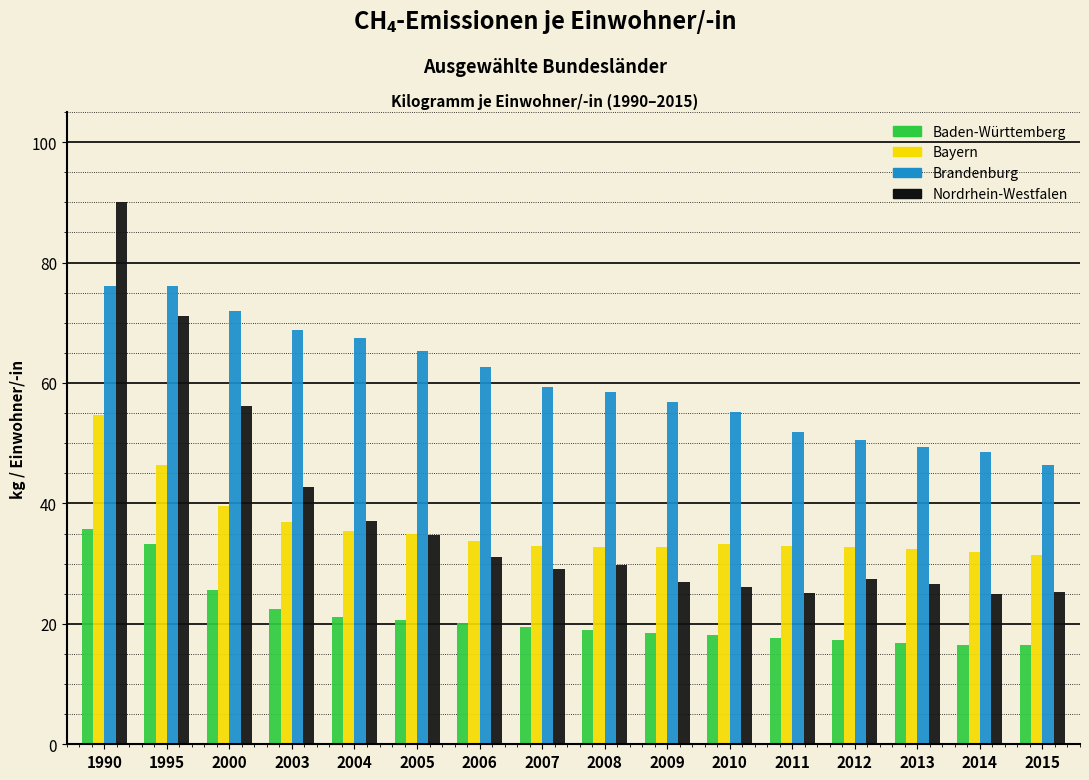

What is the approximate value of Bayern at 2006?

33.8